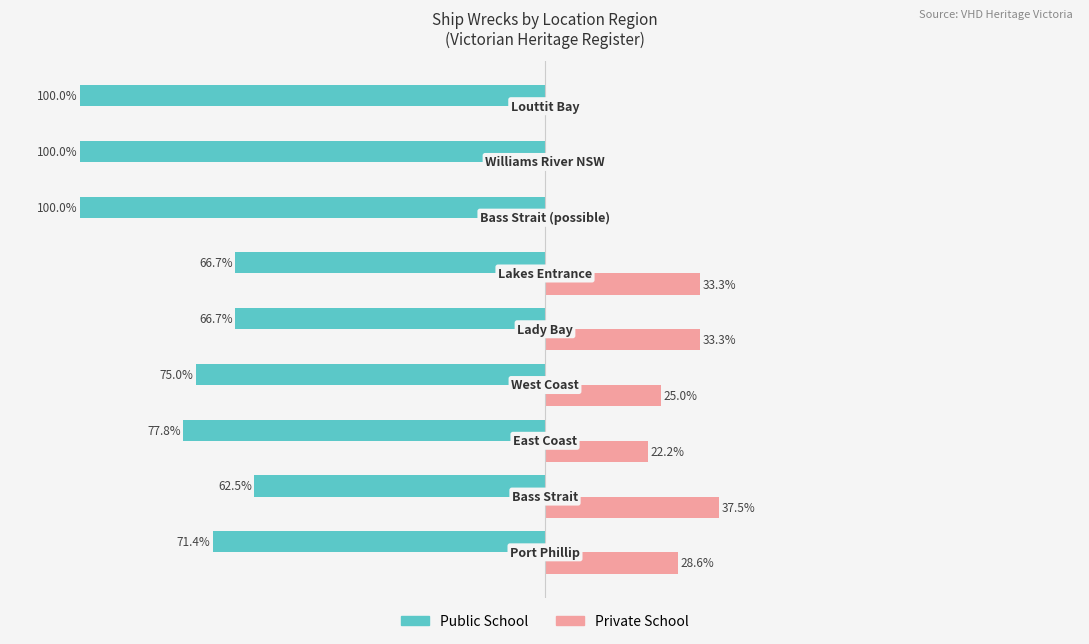

What are all the series names shown in the legend?

Public School, Private School